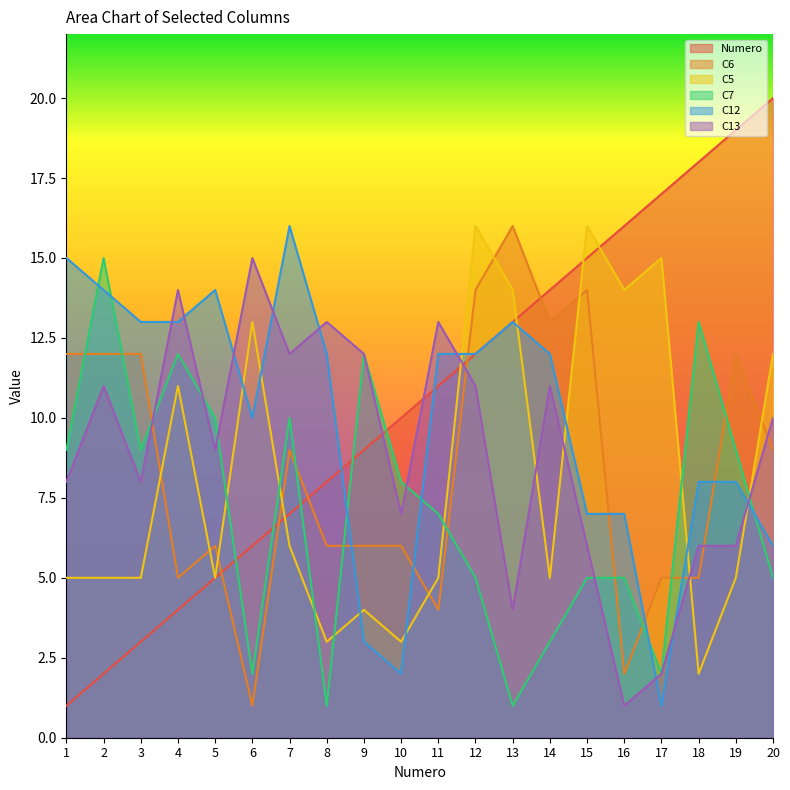

What is the difference between the C12 values at 10 and 19?

6